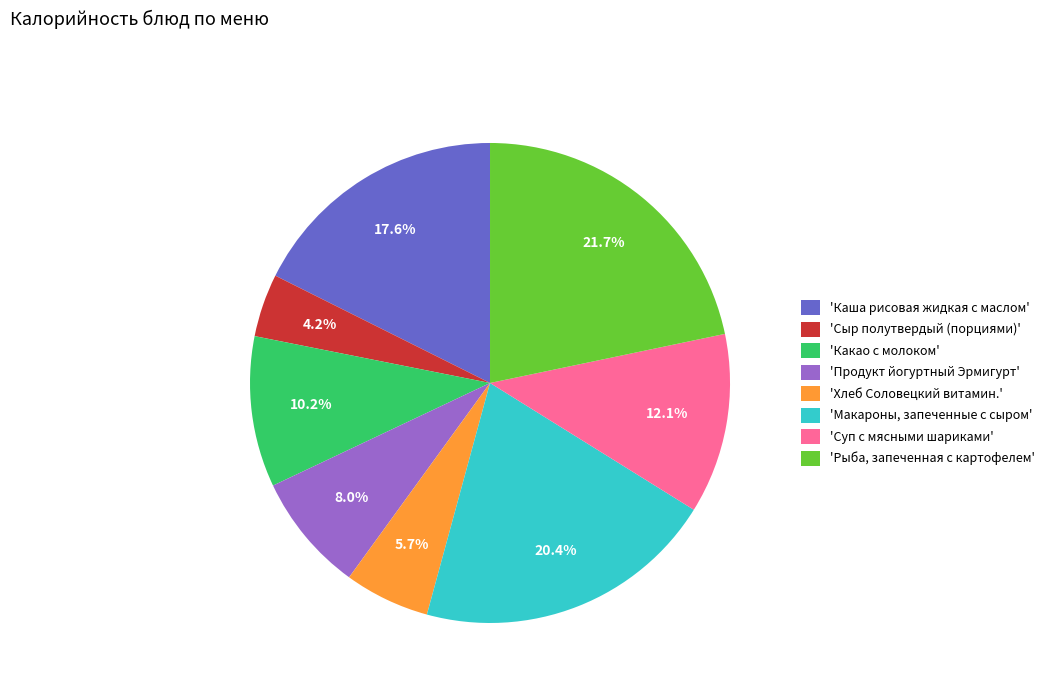

Rank the categories by value from lowest to highest.

'Сыр полутвердый (порциями)', 'Хлеб Соловецкий витамин.', 'Продукт йогуртный Эрмигурт', 'Какао с молоком', 'Суп с мясными шариками', 'Каша рисовая жидкая с маслом', 'Макароны, запеченные с сыром', 'Рыба, запеченная с картофелем'